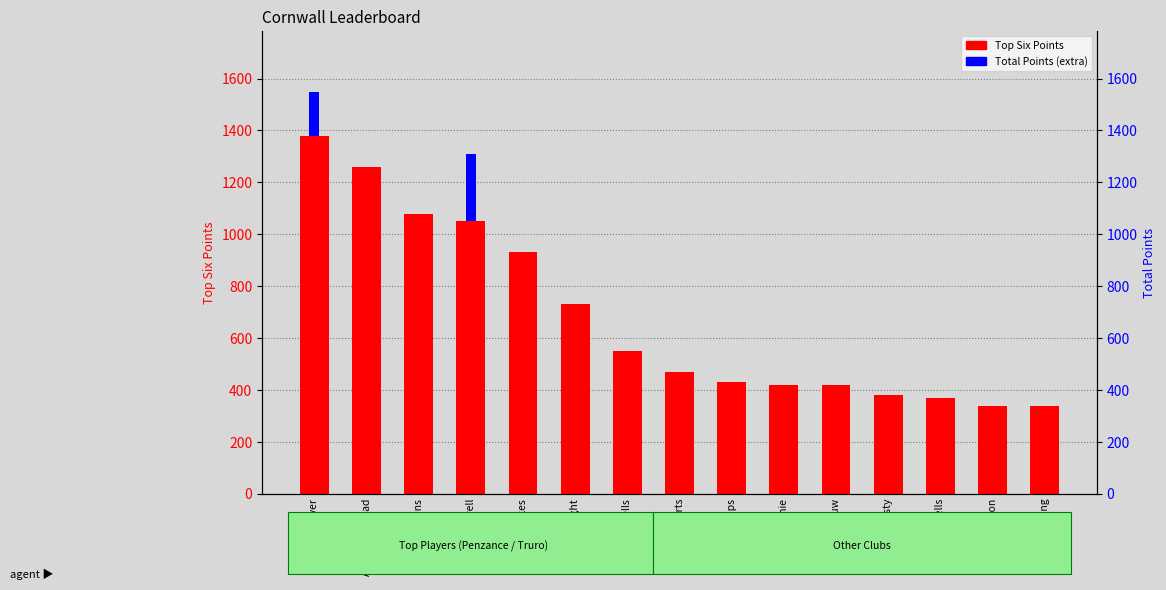

What is the difference between the maximum and second lowest values in the Top Six Points series?

1040